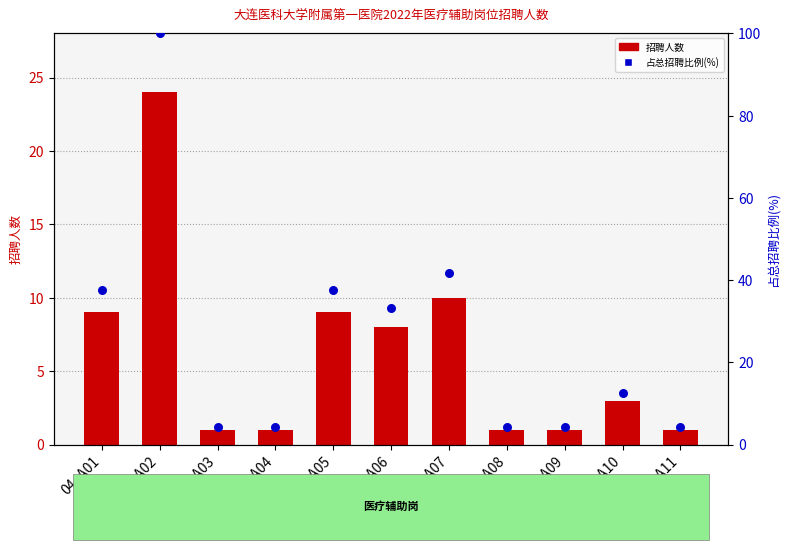

Which series reaches the minimum Y coordinate?

招聘人数